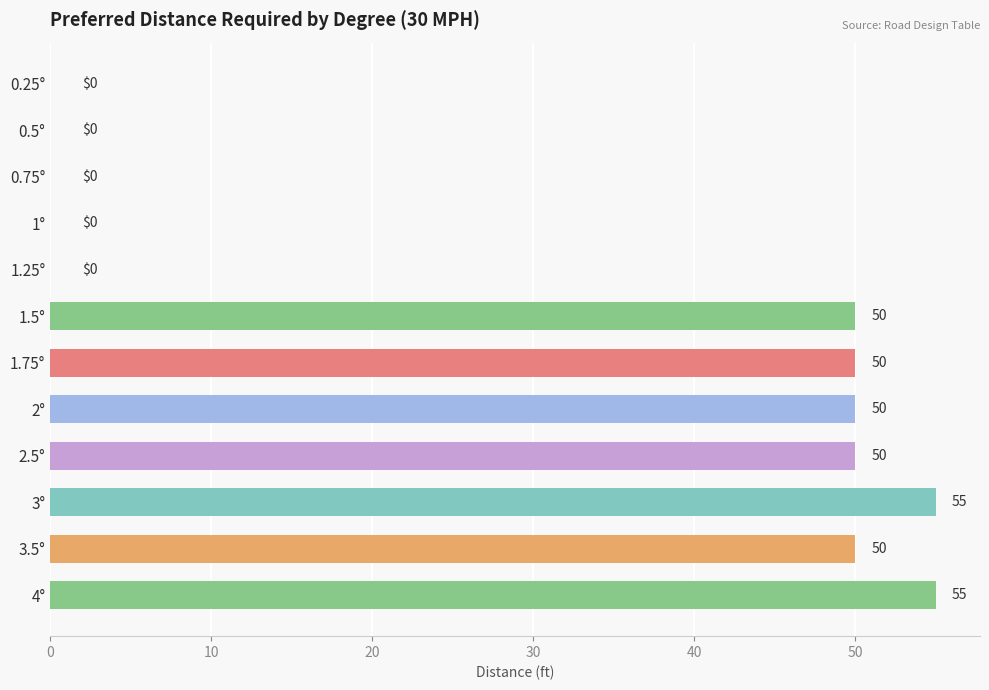

Reading top to bottom, list all the values displayed in this chart.

0.25°=0	0.5°=0	0.75°=0	1°=0	1.25°=0	1.5°=50	1.75°=50	2°=50	2.5°=50	3°=55	3.5°=50	4°=55